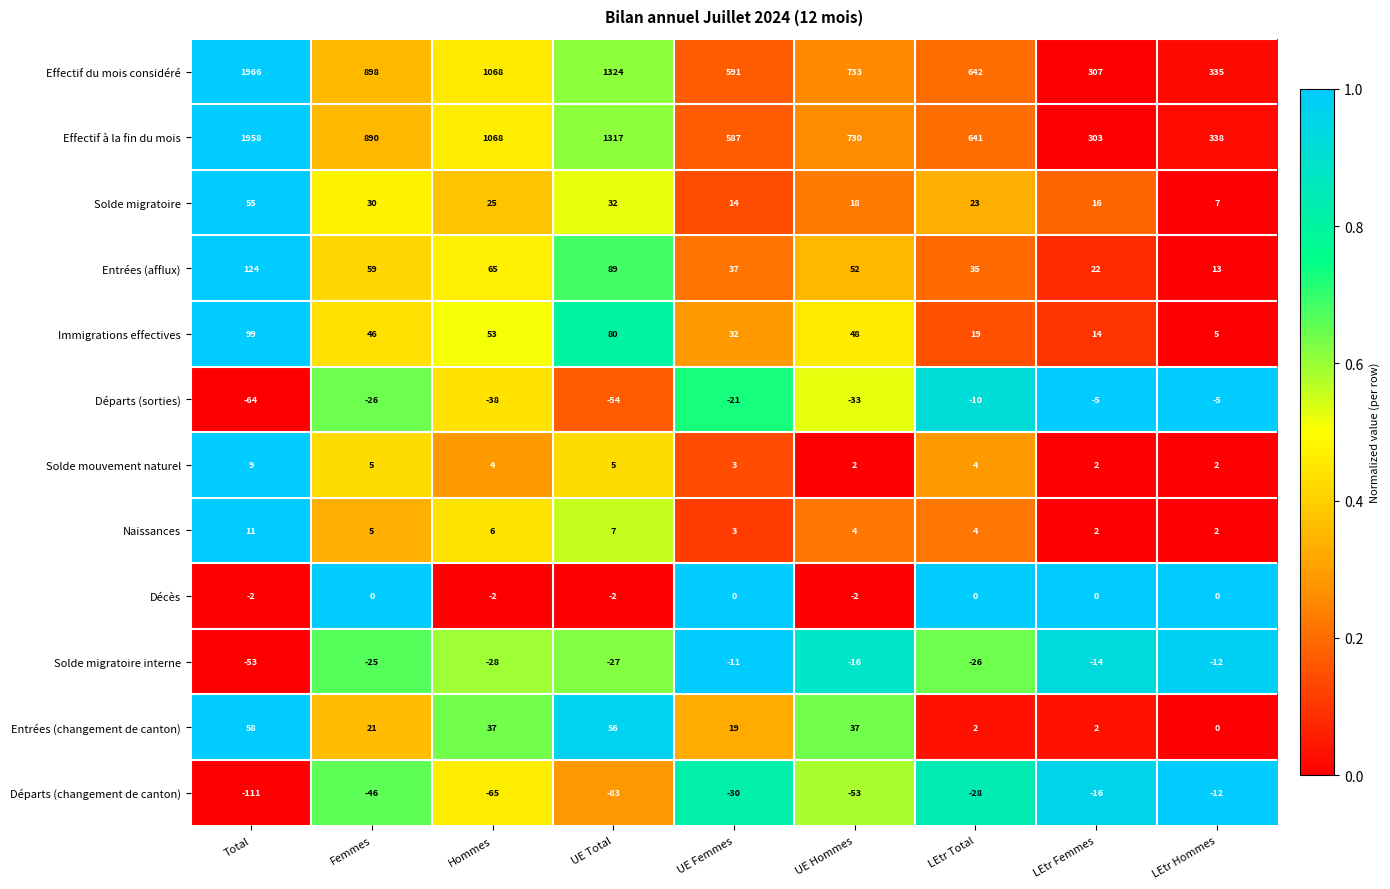

At which category is the sum across all series the highest?

Total